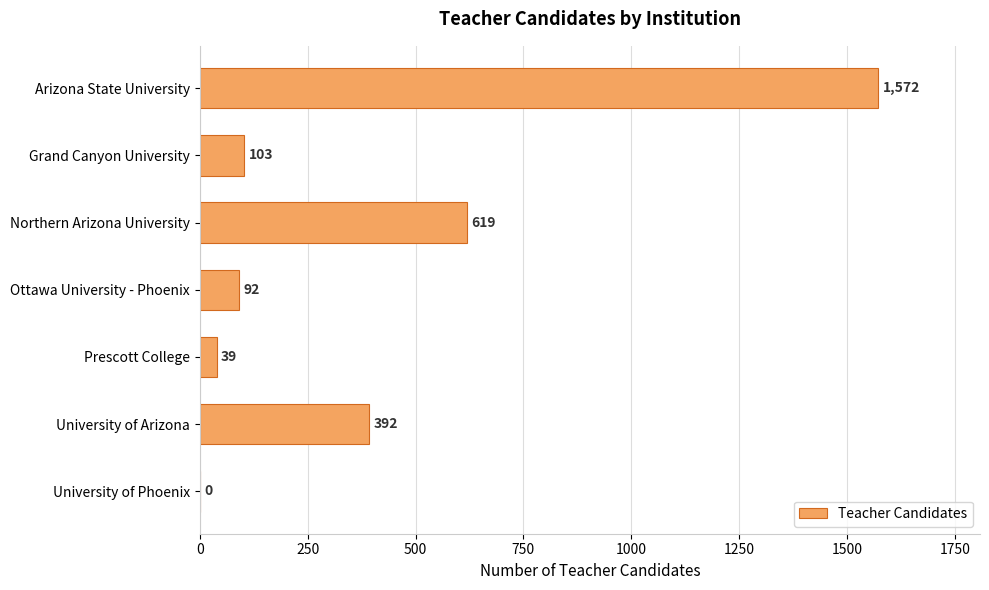

What value does the data have at Ottawa University - Phoenix, to the nearest 10?

90